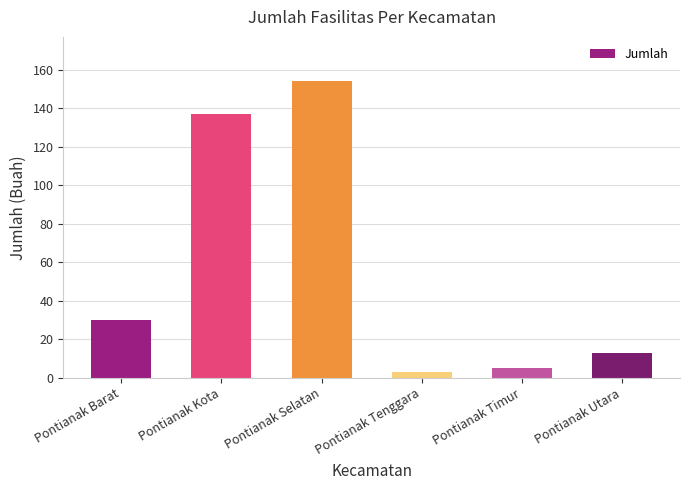

What is the sum of the values at Pontianak Tenggara and Pontianak Timur?

8